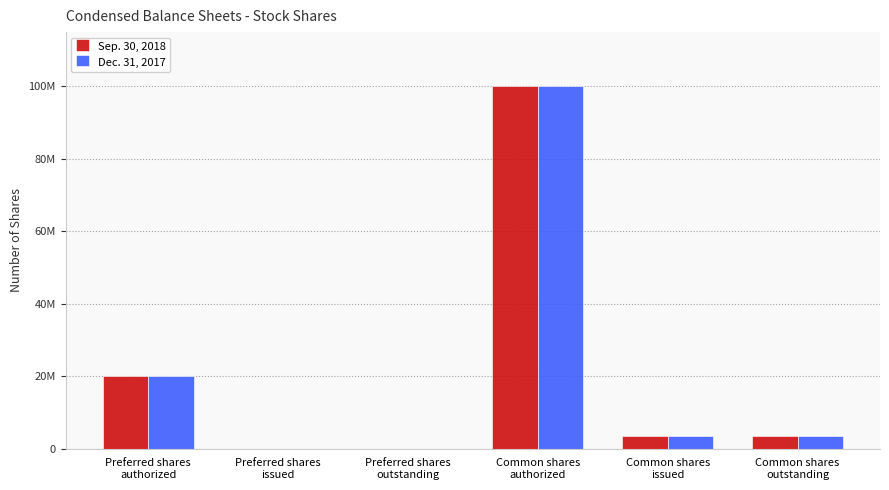

What are all the series names shown in the legend?

Sep. 30, 2018, Dec. 31, 2017